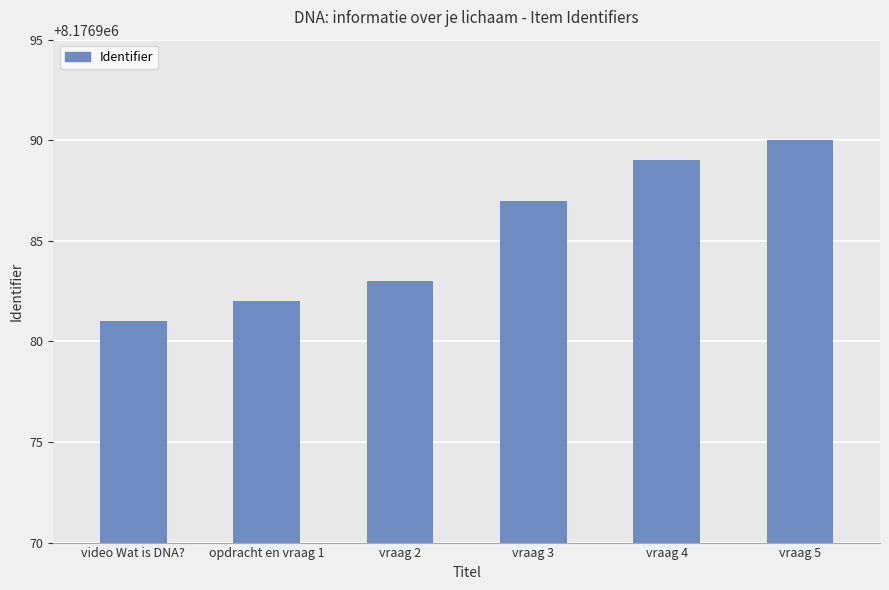

Reading right to left, list all the values displayed in this chart.

8176990	8176989	8176987	8176983	8176982	8176981